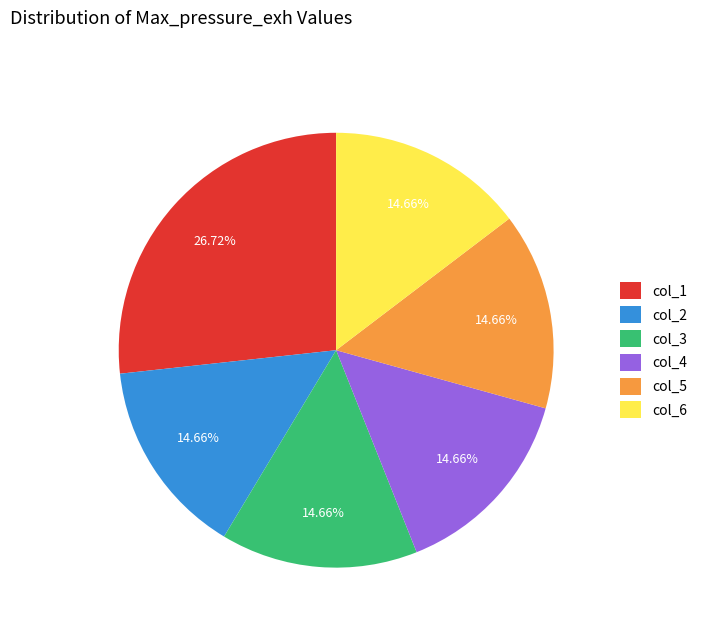

Is col_6 the majority of the pie?

No